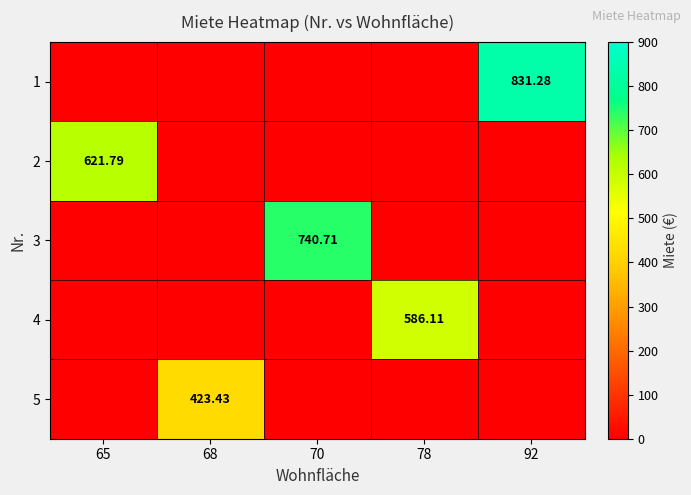

What is the difference between the highest and lowest values at 70?

740.7